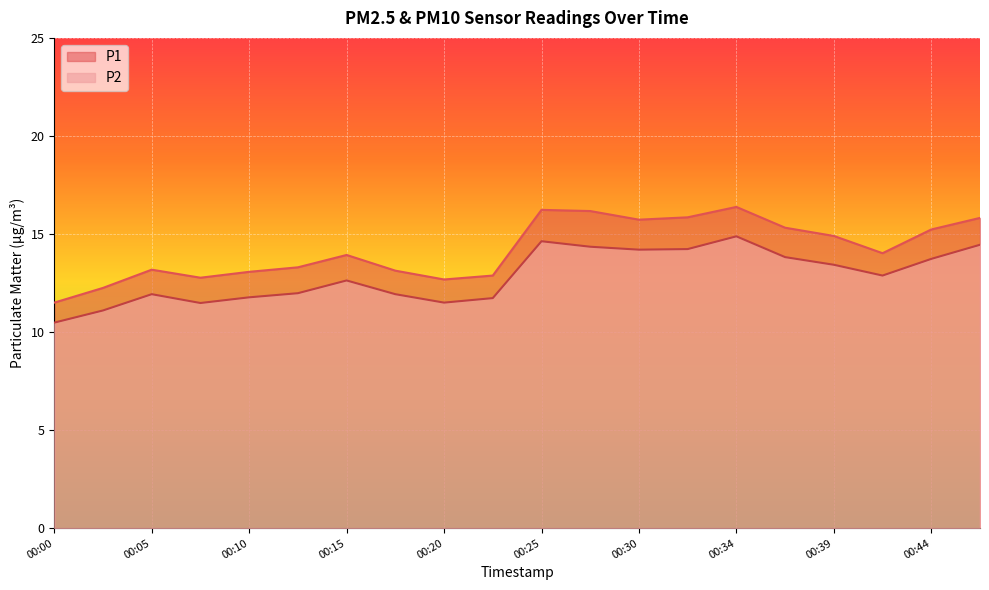

Rank the series at 00:44 from lowest to highest value.

P2, P1